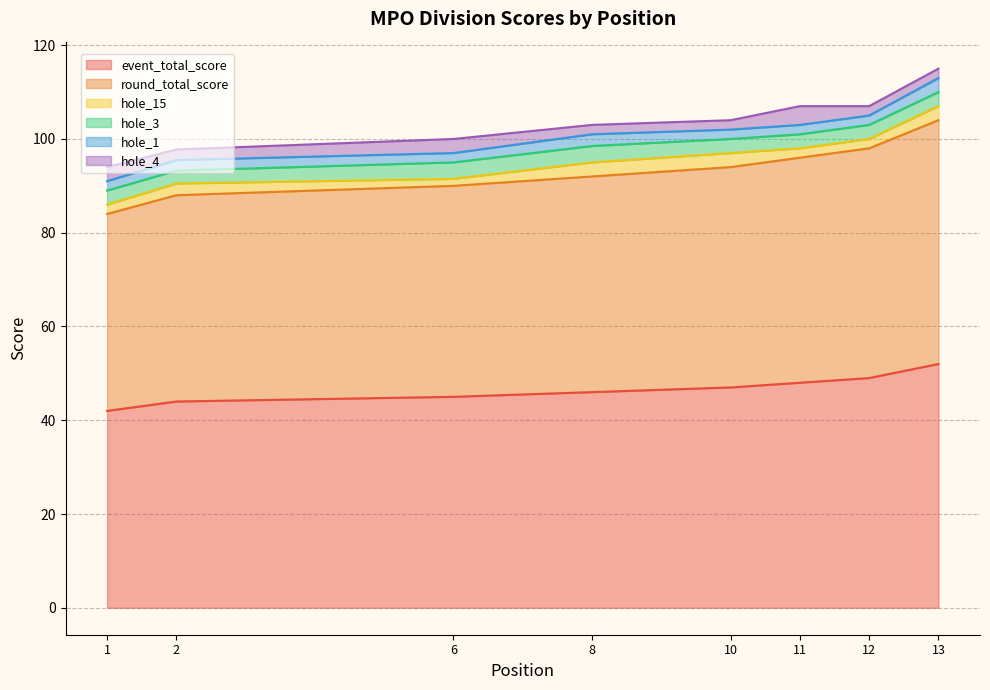

True or false: hole_1 has a value of 3 at 10.

False